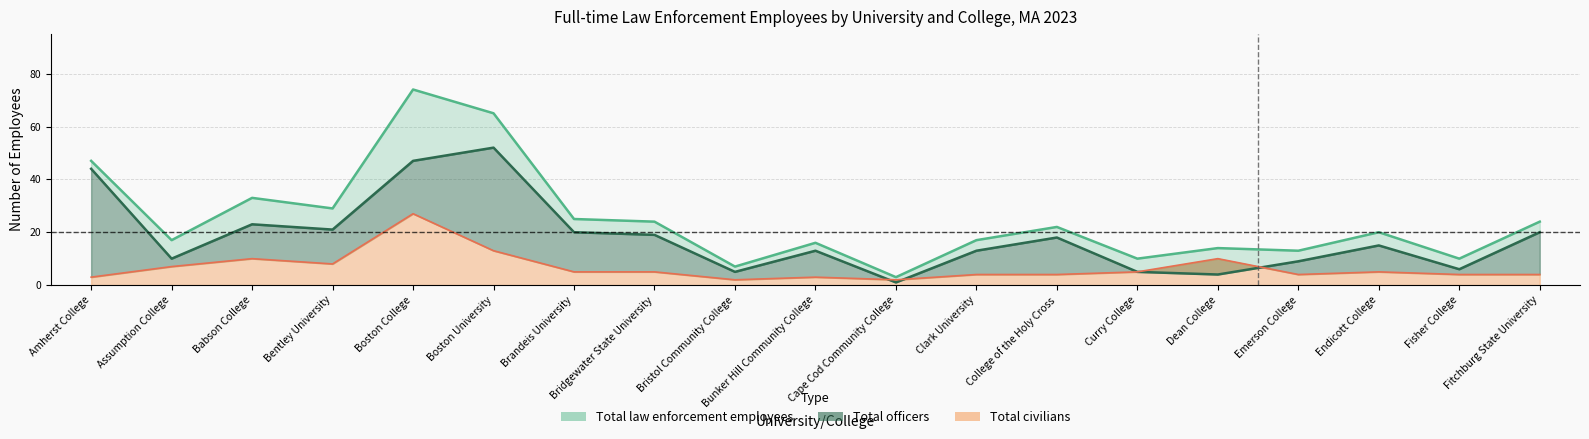

Between Curry College and Fisher College, which is larger?

Curry College